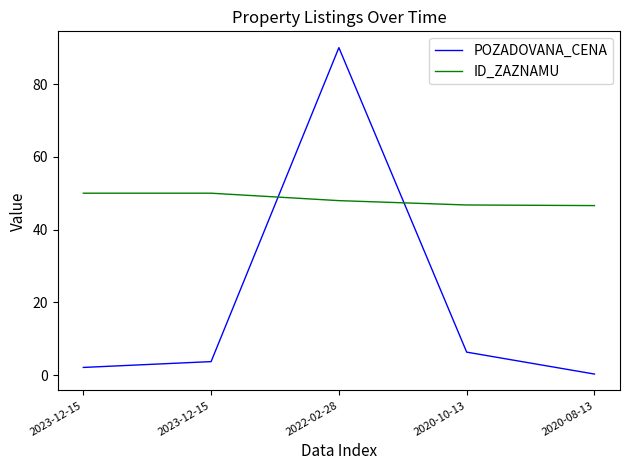

Reading left to right, list all the values displayed in this chart.

POZADOVANA_CENA: 2023-12-15=2.1	2023-12-15=3.7	2022-02-28=90.0	2020-10-13=6.3	2020-08-13=0.3
ID_ZAZNAMU: 2023-12-15=50.0	2023-12-15=50.0	2022-02-28=48.0	2020-10-13=46.8	2020-08-13=46.6